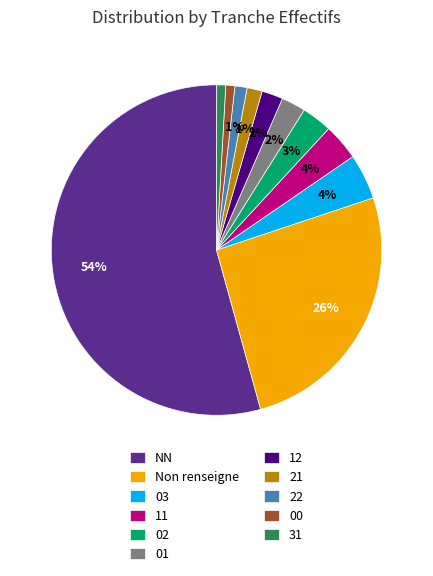

What is the largest slice in the pie chart?

NN